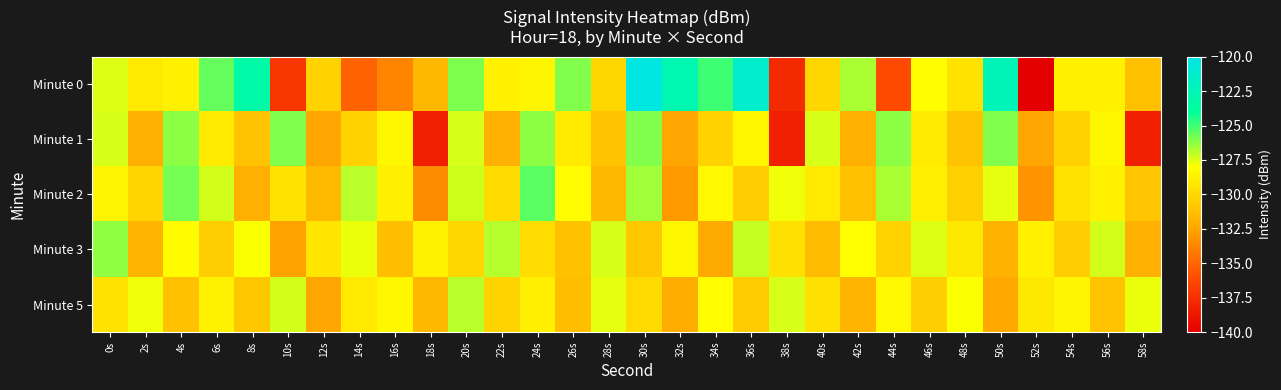

What is the smallest value displayed?

-139.9